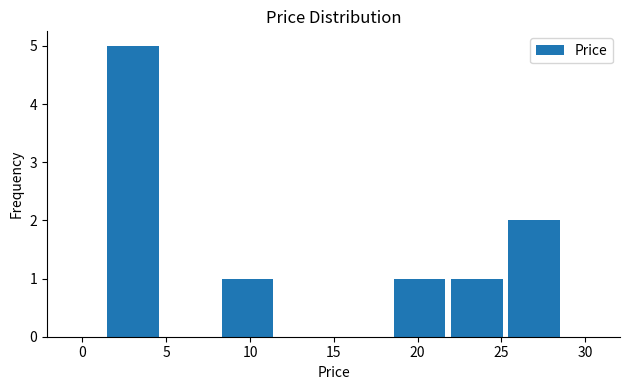

Reading left to right, list every bar in this chart as the range it spans on the x-axis followed by its height. Neither the bar edges nor the heights are printed on the chart, so give them approximately, as read against the axes.

1.5 to 4.5: 5
4.5 to 8.0: 0
8.0 to 11.5: 1
11.5 to 15.0: 0
15.0 to 18.5: 0
18.5 to 22.0: 1
22.0 to 25.0: 1
25.0 to 28.5: 2